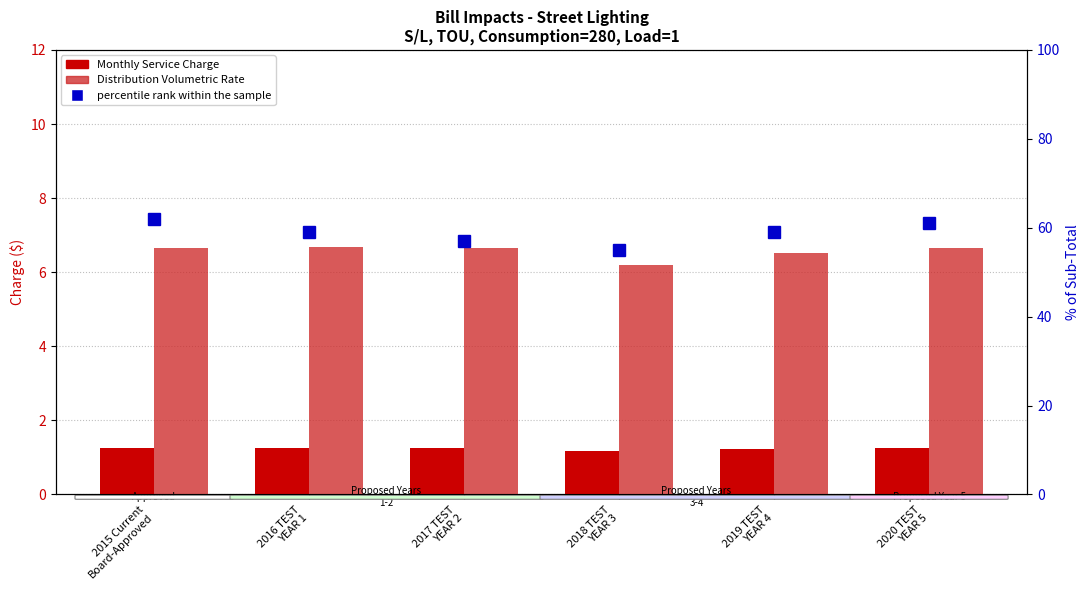

Is the value of percentile rank within the sample at 2016 TEST
YEAR 1 greater than the value of Monthly Service Charge at 2016 TEST
YEAR 1?

Yes